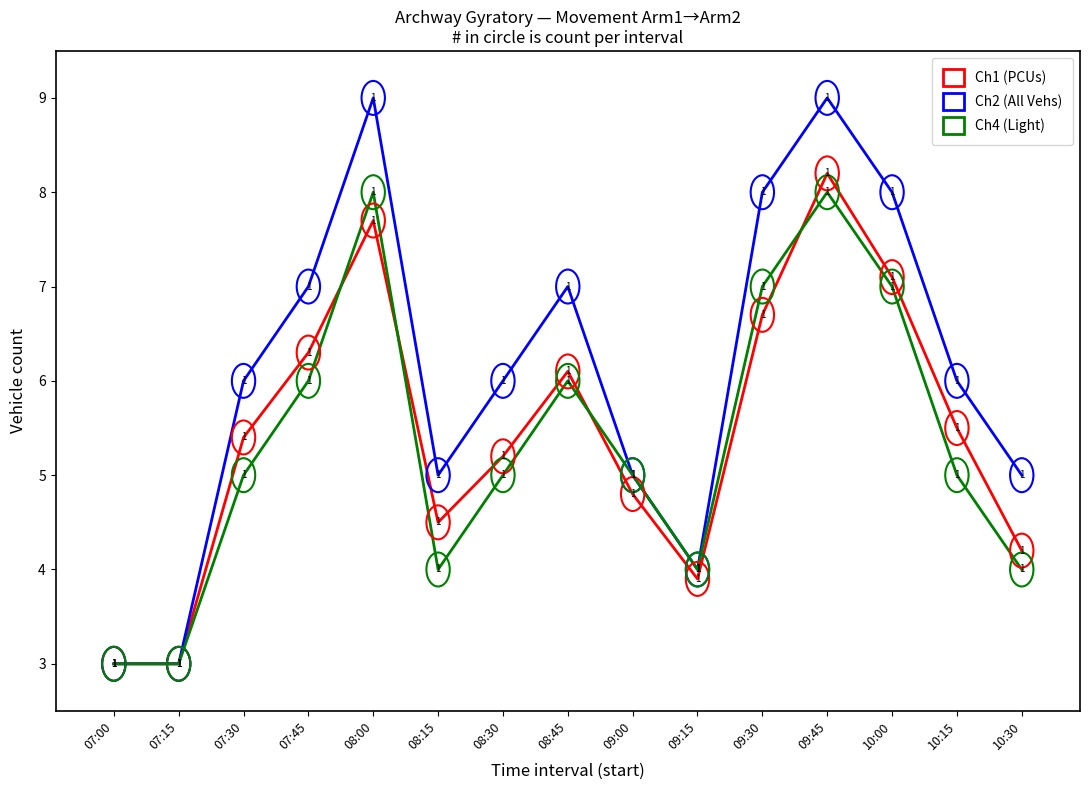

Which series has the largest total across all categories?

Ch2 (All Vehs)